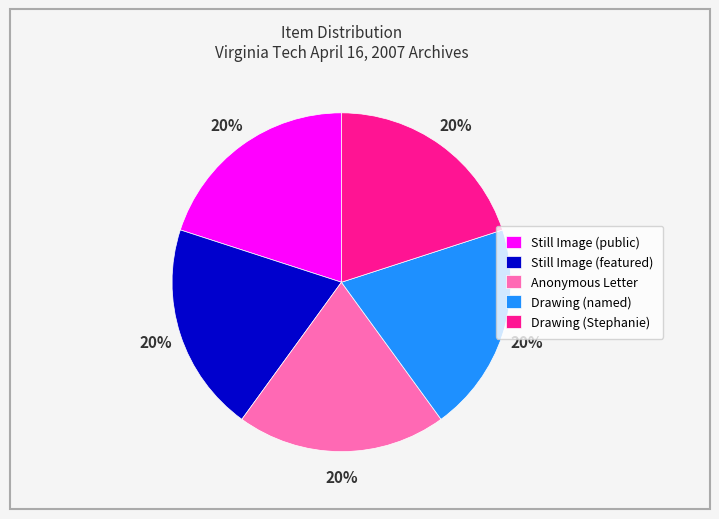

To the nearest percent, what is the average slice percentage?

20%